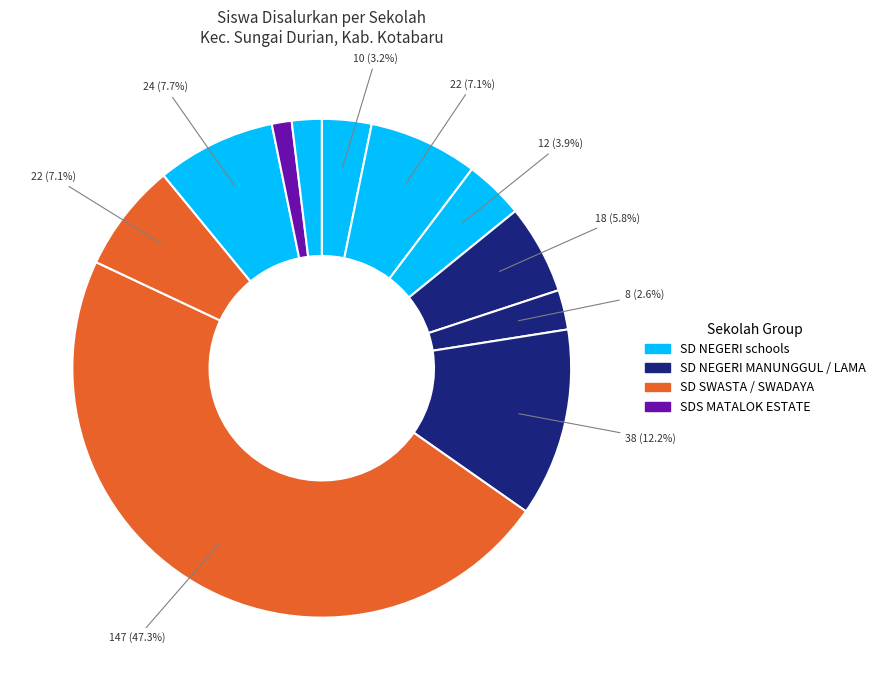

How many slices are in this pie chart?

11